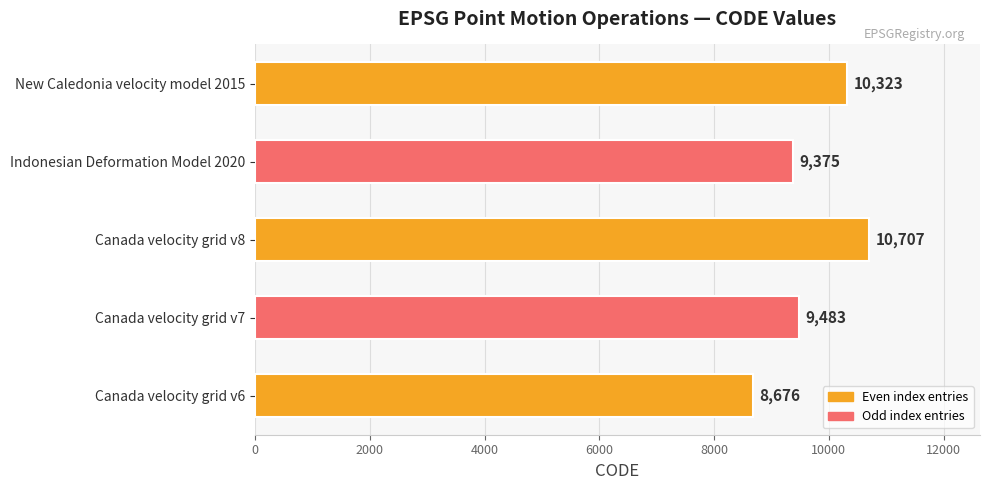

Is it true that the value at Canada velocity grid v8 is 10707?

True